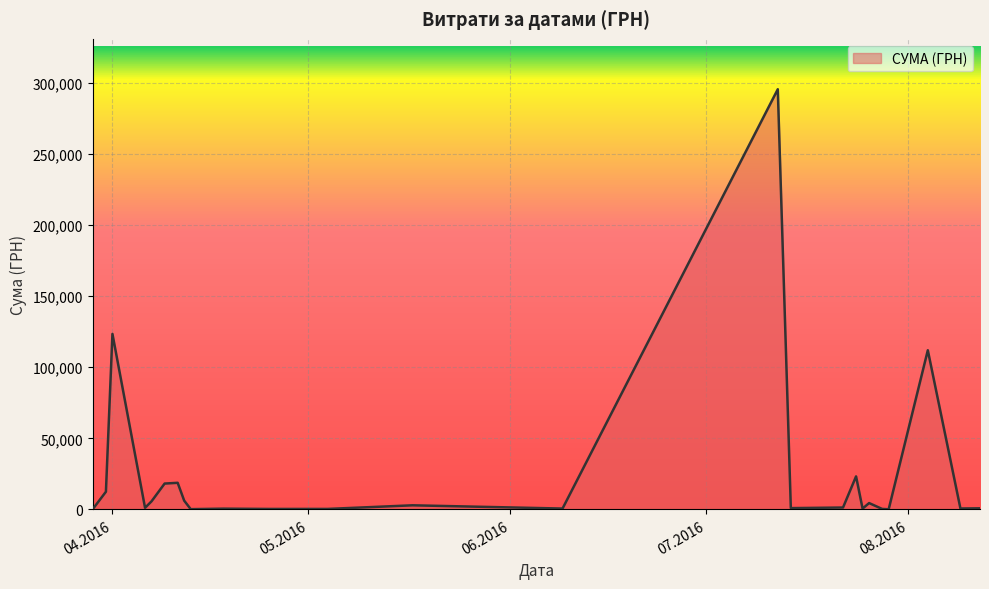

What is the difference between the maximum and minimum values?

295540.8